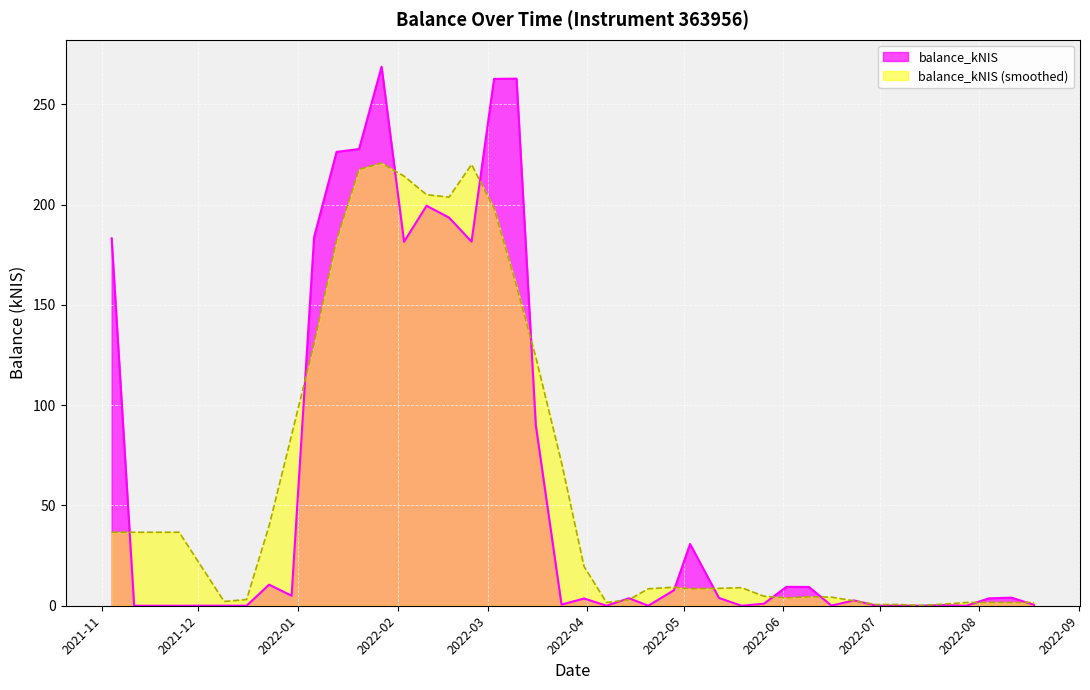

The chart shows a value of 3.9 at 2022-05-12. True or false?

True